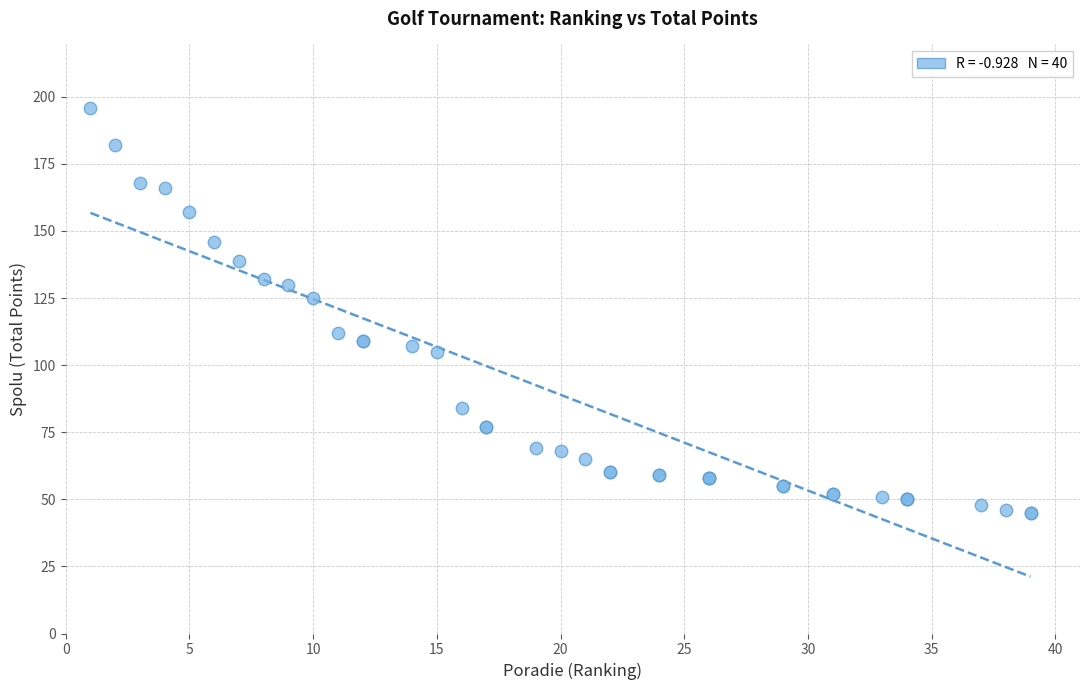

What Y value in the scatter plot is closest to 120?

125